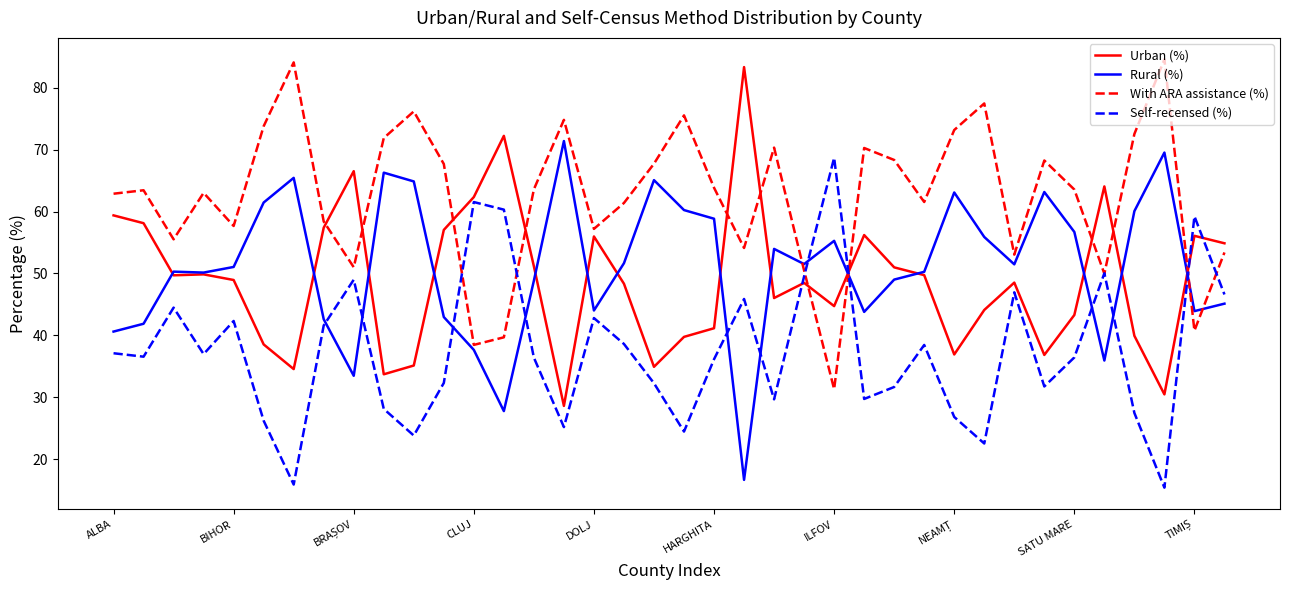

What is the lowest value of the Urban (%) series?

28.6